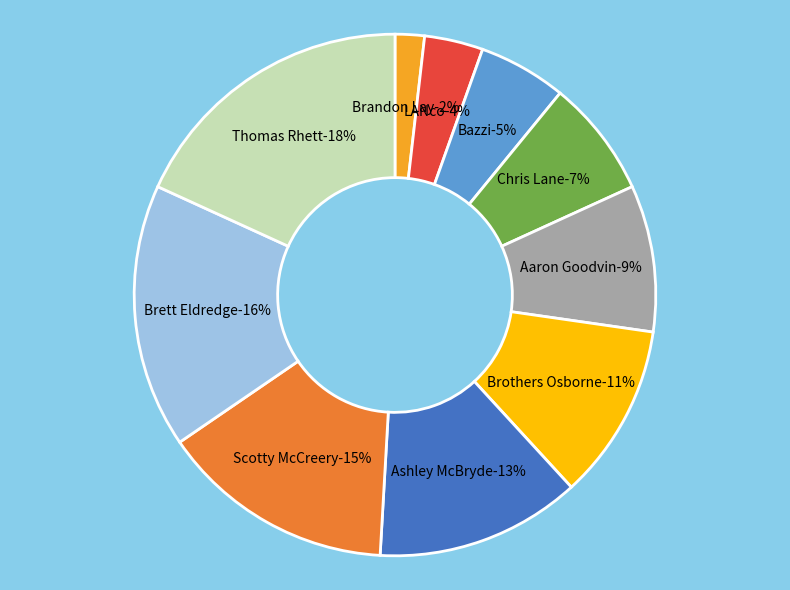

Is Brothers Osborne the majority of the pie?

No